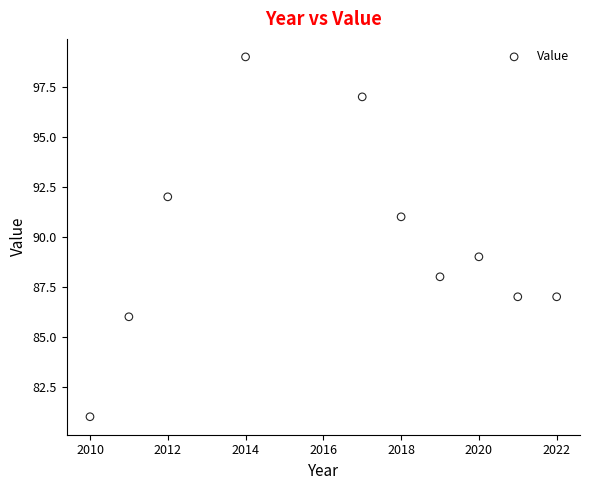

What is the range of Y values (max minus min)?

18